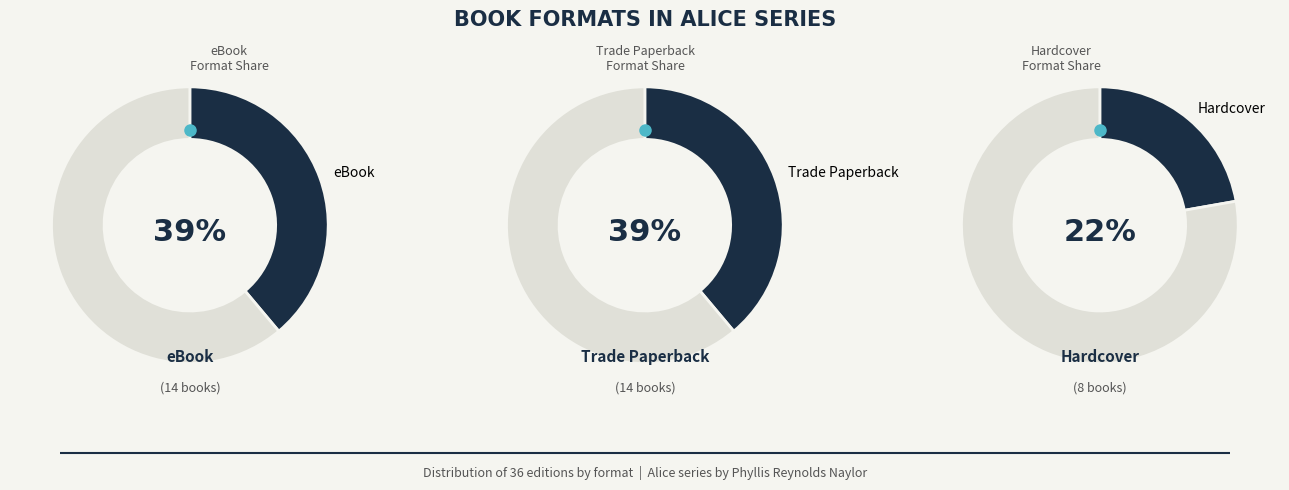

To the nearest percent, what is the average slice percentage?

33%